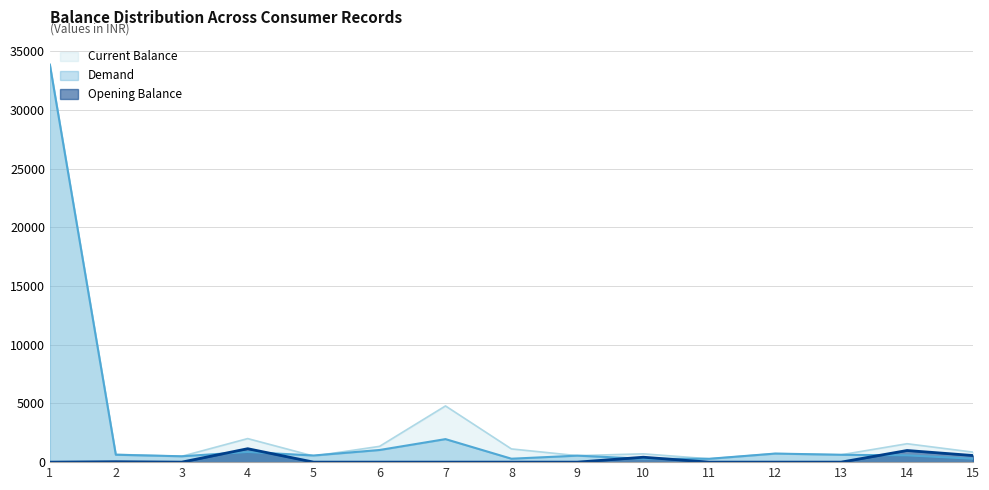

True or false: Opening Balance and Current Balance intersect in this chart.

False